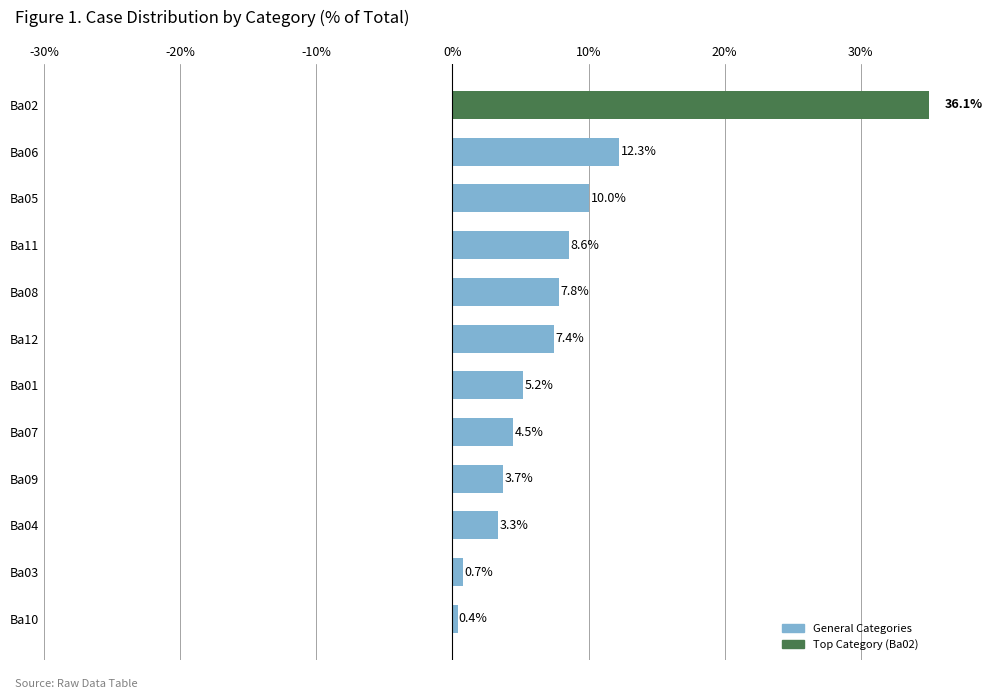

Does the chart contain stacked bars?

No